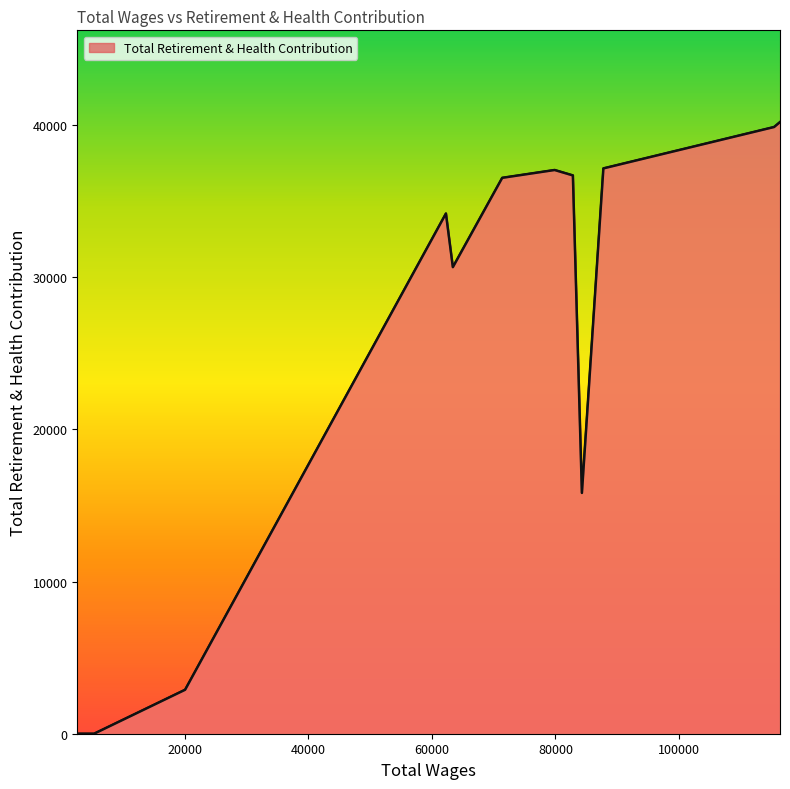

What is the greatest value displayed?

40199